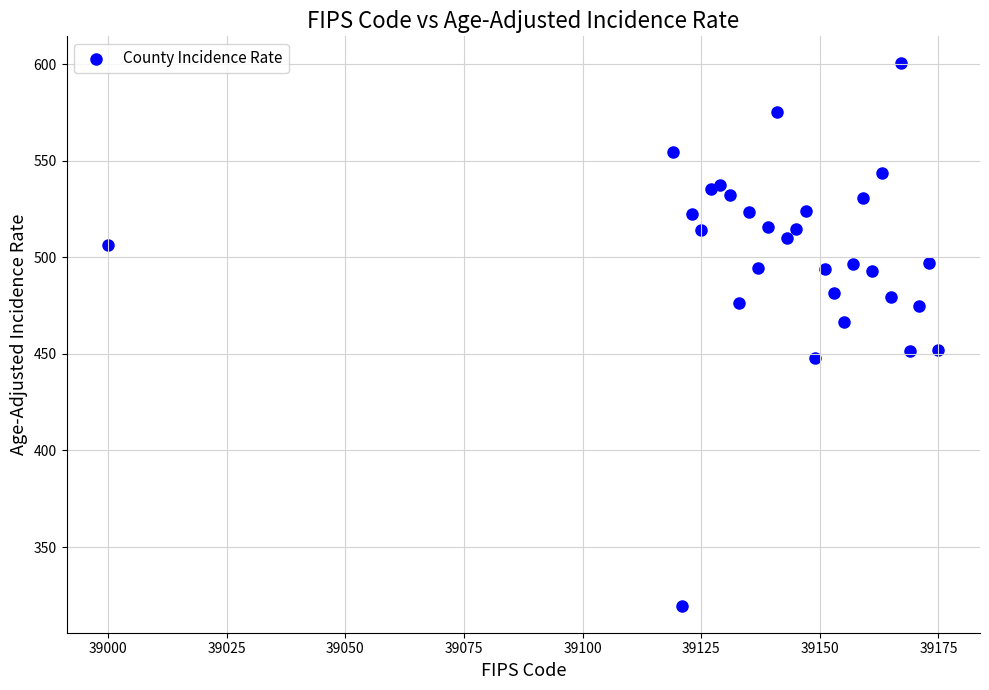

What is the range of X values (max minus min)?

175.0